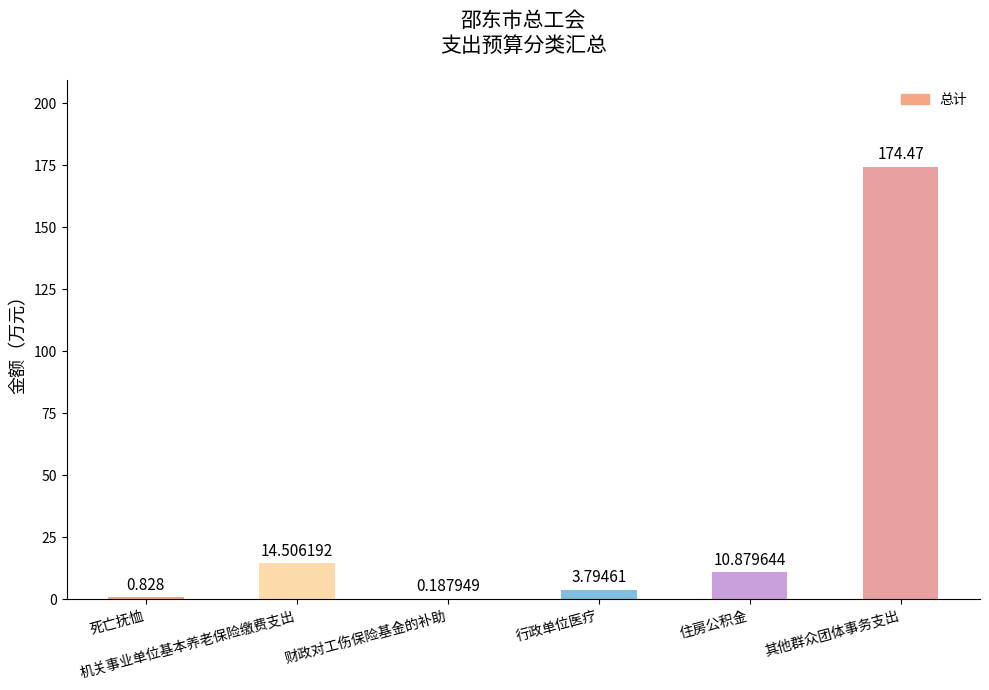

Where is the data nearest to the value 87?

机关事业单位基本养老保险缴费支出